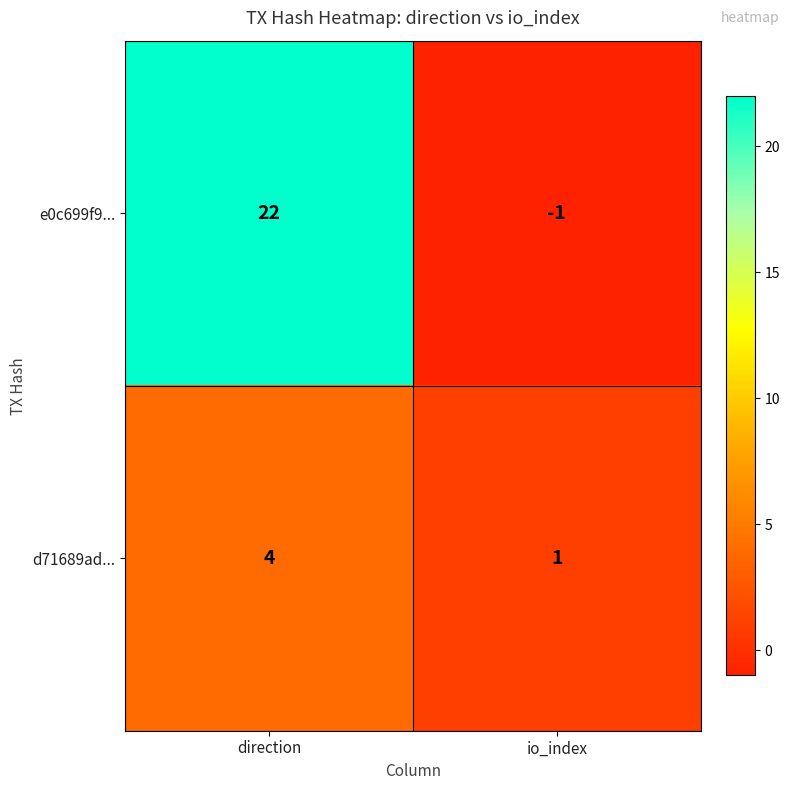

What is the spread (max minus min) of values at direction?

18